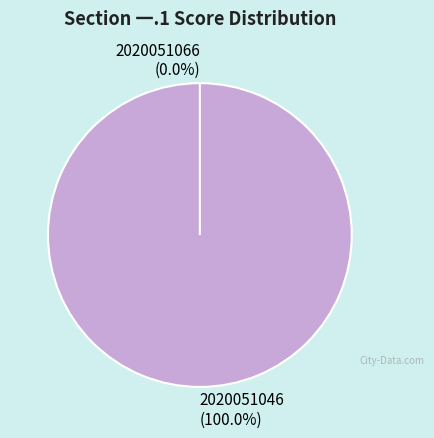

True or false: 2020051066 accounts for 1% of the total.

False